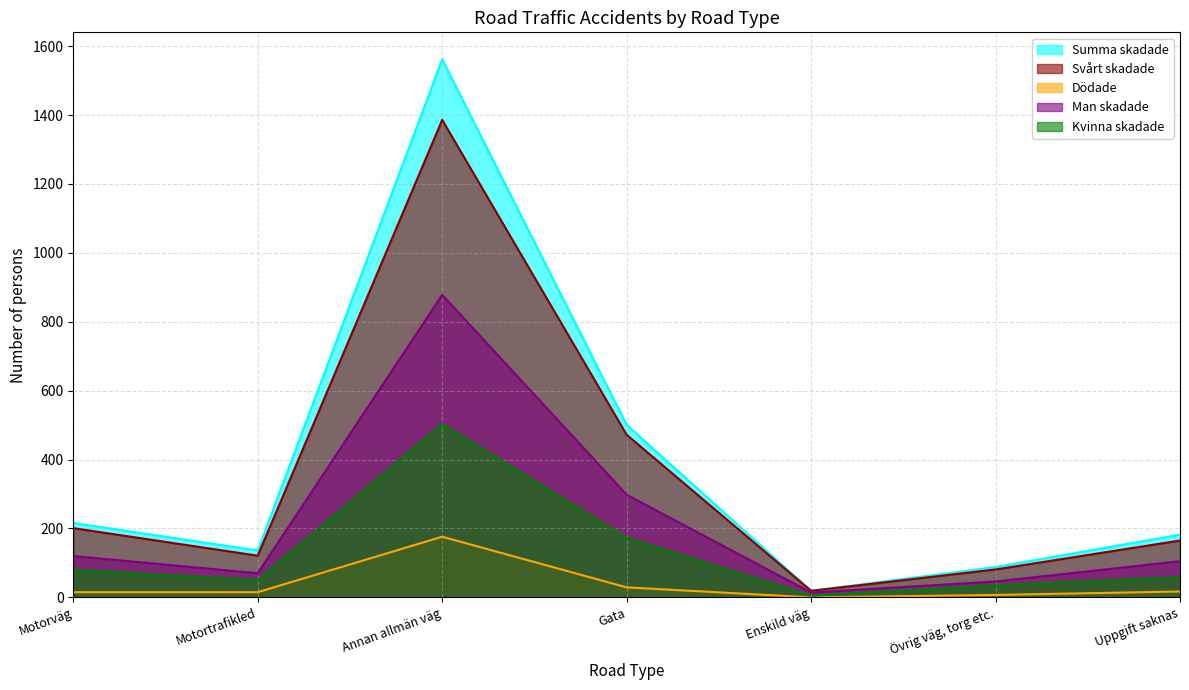

What is the label of the 3rd point from the right?

Enskild väg